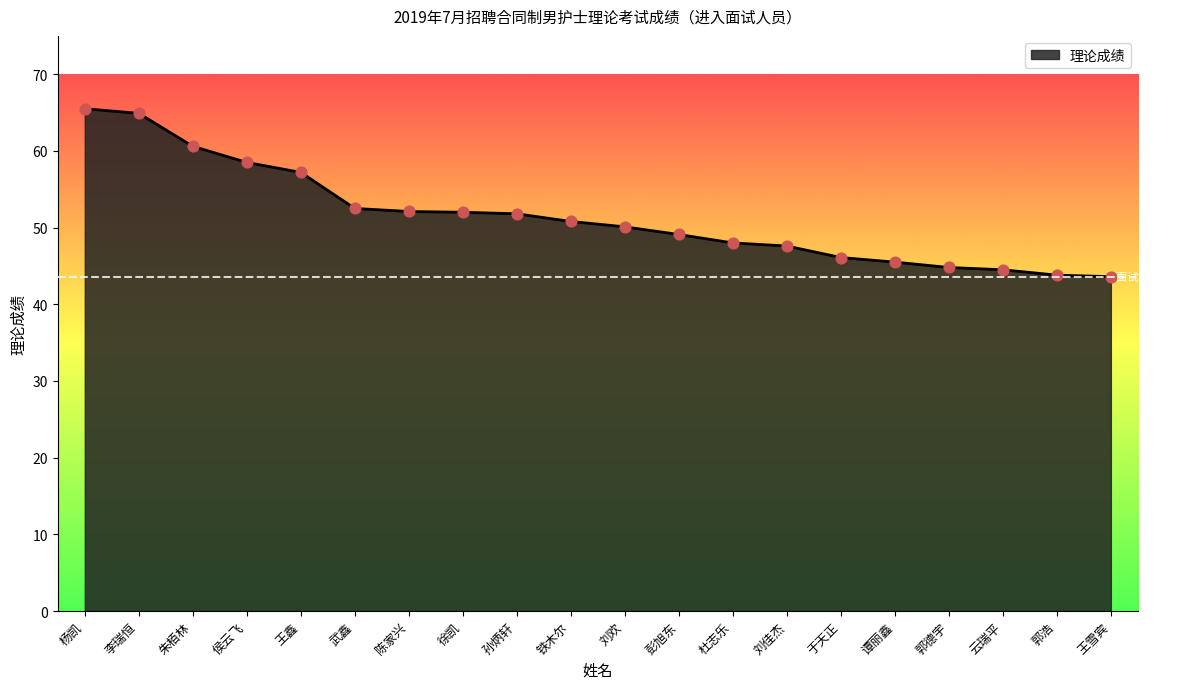

Between 杜志乐 and 陈家兴, which is larger?

陈家兴